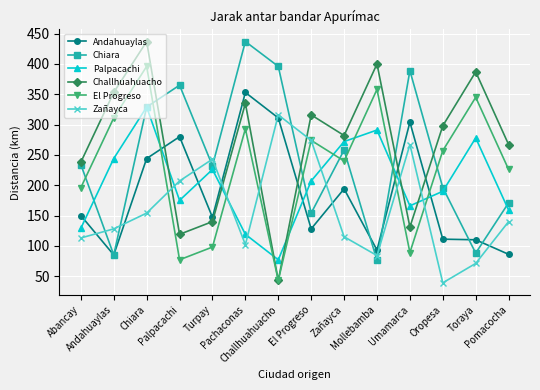

What is the value of the Palpacachi point at the 8th from the left?

207